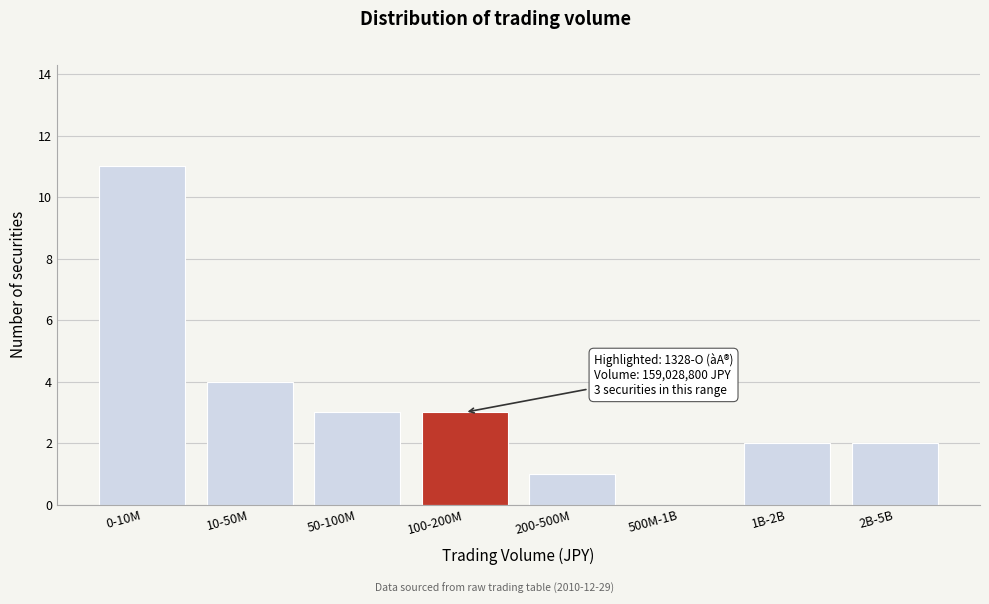

Reading left to right, list all the values displayed in this chart.

0-10M=11	10-50M=4	50-100M=3	100-200M=3	200-500M=1	500M-1B=0	1B-2B=2	2B-5B=2